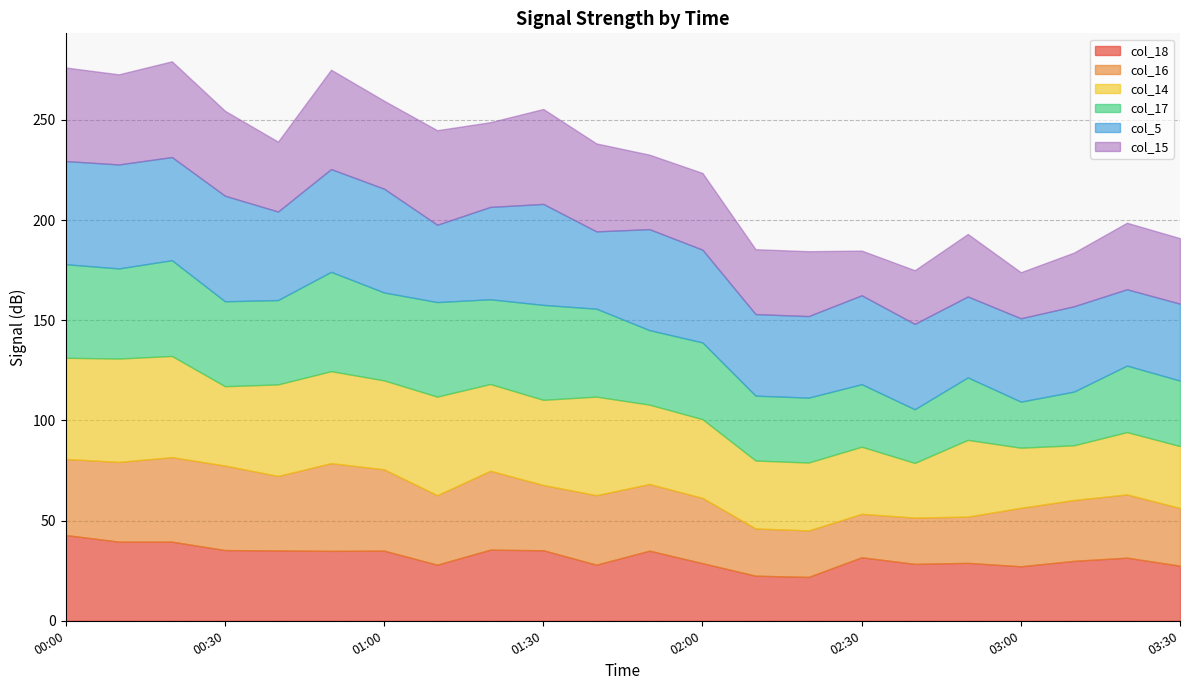

What is the sum of all col_14 values?

877.5